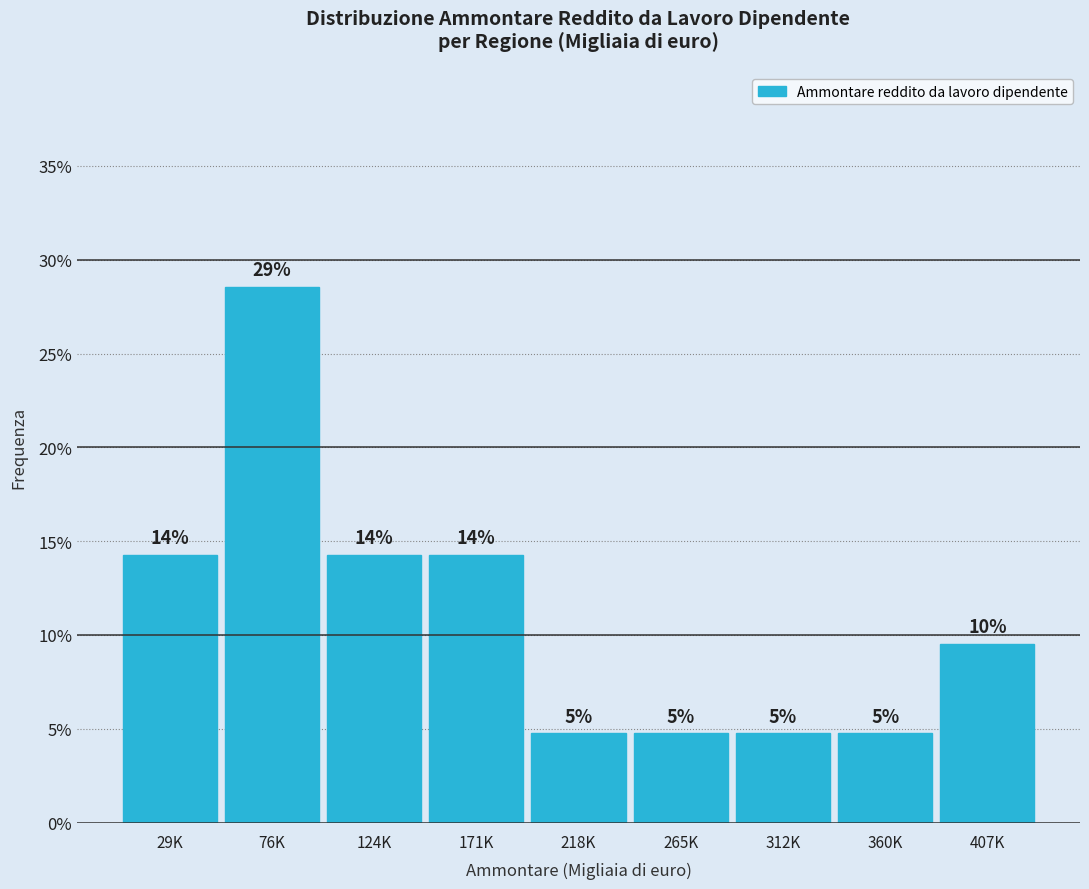

Are the bars horizontal?

No